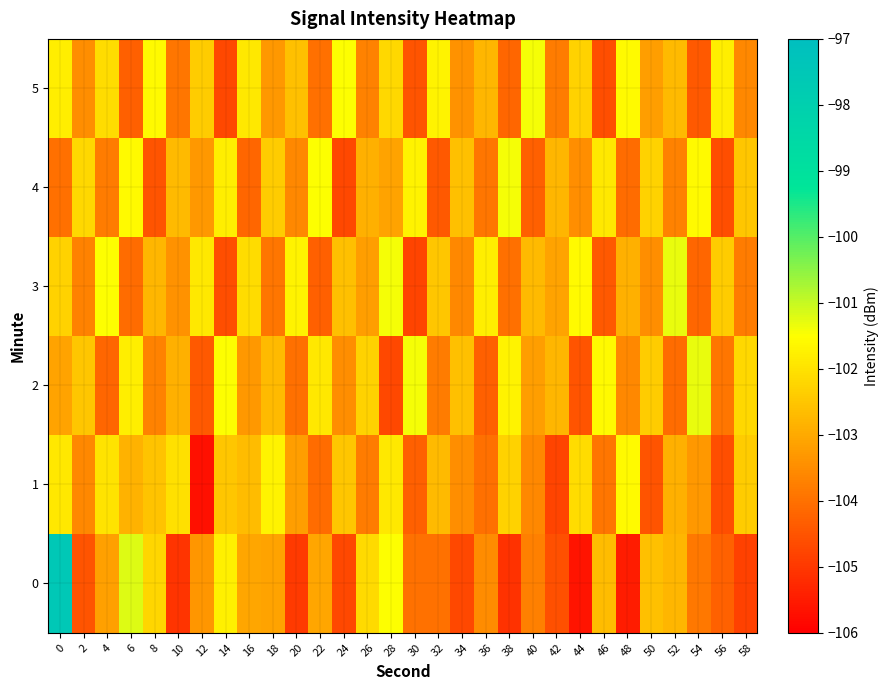

Reading left to right, transcribe all the data shown in this chart.

0: 0=-97.5	2=-104.5	4=-103.2	6=-101.2	8=-102.2	10=-105.1	12=-103.4	14=-101.7	16=-103.1	18=-103.1	20=-104.9	22=-103.1	24=-104.7	26=-102.1	28=-101.5	30=-104.0	32=-104.0	34=-104.7	36=-103.5	38=-105.1	40=-103.7	42=-104.6	44=-105.6	46=-102.7	48=-105.5	50=-102.6	52=-102.8	54=-103.9	56=-104.3	58=-104.8
1: 0=-101.9	2=-103.6	4=-102.0	6=-102.9	8=-102.5	10=-102.1	12=-105.7	14=-102.5	16=-102.7	18=-101.7	20=-103.2	22=-104.1	24=-102.5	26=-103.8	28=-101.9	30=-104.3	32=-102.7	34=-103.5	36=-104.0	38=-102.3	40=-103.6	42=-104.8	44=-102.1	46=-103.9	48=-101.6	50=-104.5	52=-102.9	54=-103.3	56=-104.6	58=-102.4
2: 0=-103.1	2=-102.5	4=-104.2	6=-101.8	8=-103.7	10=-102.9	12=-104.4	14=-101.5	16=-103.3	18=-102.7	20=-104.0	22=-101.9	24=-103.5	26=-102.3	28=-104.7	30=-101.4	32=-103.8	34=-102.6	36=-104.3	38=-101.7	40=-103.2	42=-102.8	44=-104.5	46=-101.6	48=-103.6	50=-102.4	52=-104.1	54=-101.3	56=-103.9	58=-102.2
3: 0=-102.3	2=-103.7	4=-101.5	6=-104.1	8=-102.8	10=-103.4	12=-101.9	14=-104.6	16=-102.1	18=-103.9	20=-101.7	22=-104.3	24=-102.6	26=-103.2	28=-101.4	30=-104.8	32=-102.5	34=-103.6	36=-101.8	38=-104.0	40=-102.7	42=-103.1	44=-101.6	46=-104.4	48=-102.9	50=-103.5	52=-101.3	54=-104.2	56=-102.4	58=-103.8
4: 0=-104.0	2=-102.2	4=-103.8	6=-101.6	8=-104.5	10=-102.7	12=-103.3	14=-101.8	16=-104.2	18=-102.4	20=-103.6	22=-101.5	24=-104.7	26=-102.9	28=-103.1	30=-101.7	32=-104.4	34=-102.6	36=-103.9	38=-101.4	40=-104.3	42=-102.8	44=-103.5	46=-101.9	48=-104.1	50=-102.3	52=-103.7	54=-101.6	56=-104.6	58=-102.5
5: 0=-101.8	2=-103.5	4=-102.1	6=-104.3	8=-101.6	10=-103.9	12=-102.4	14=-104.7	16=-101.9	18=-103.3	20=-102.6	22=-104.0	24=-101.5	26=-103.7	28=-102.2	30=-104.5	32=-101.7	34=-103.4	36=-102.8	38=-104.2	40=-101.4	42=-103.8	44=-102.3	46=-104.6	48=-101.6	50=-103.2	52=-102.7	54=-104.4	56=-101.8	58=-103.6